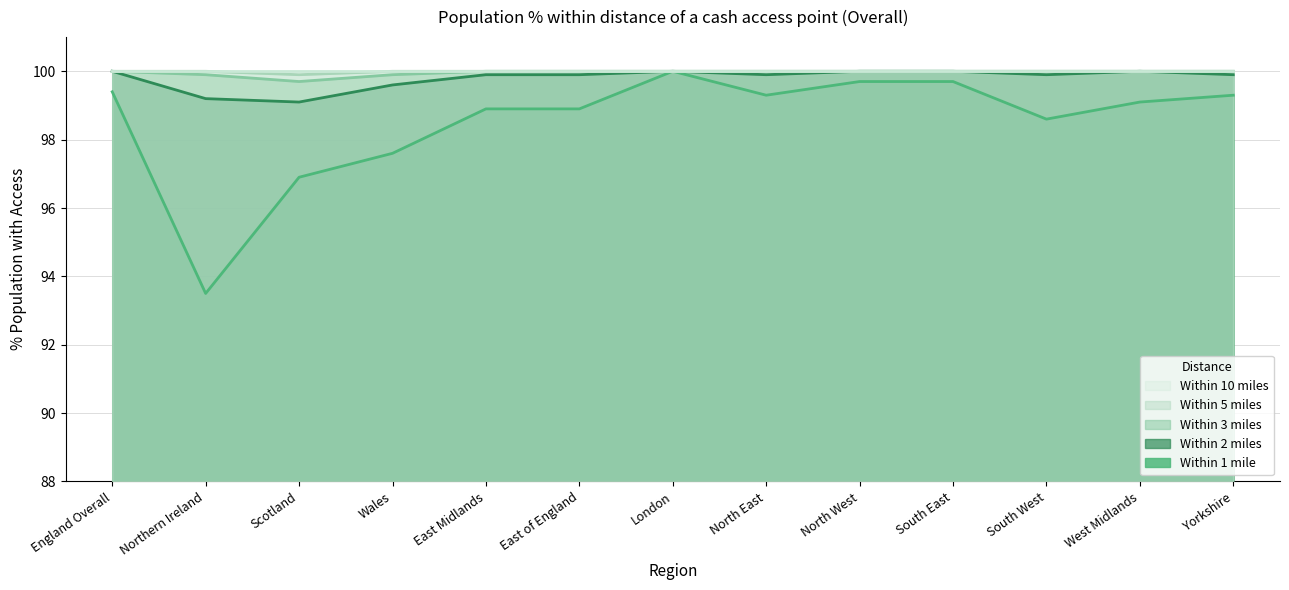

What is the approximate value of Within 5 miles at London?

100.0